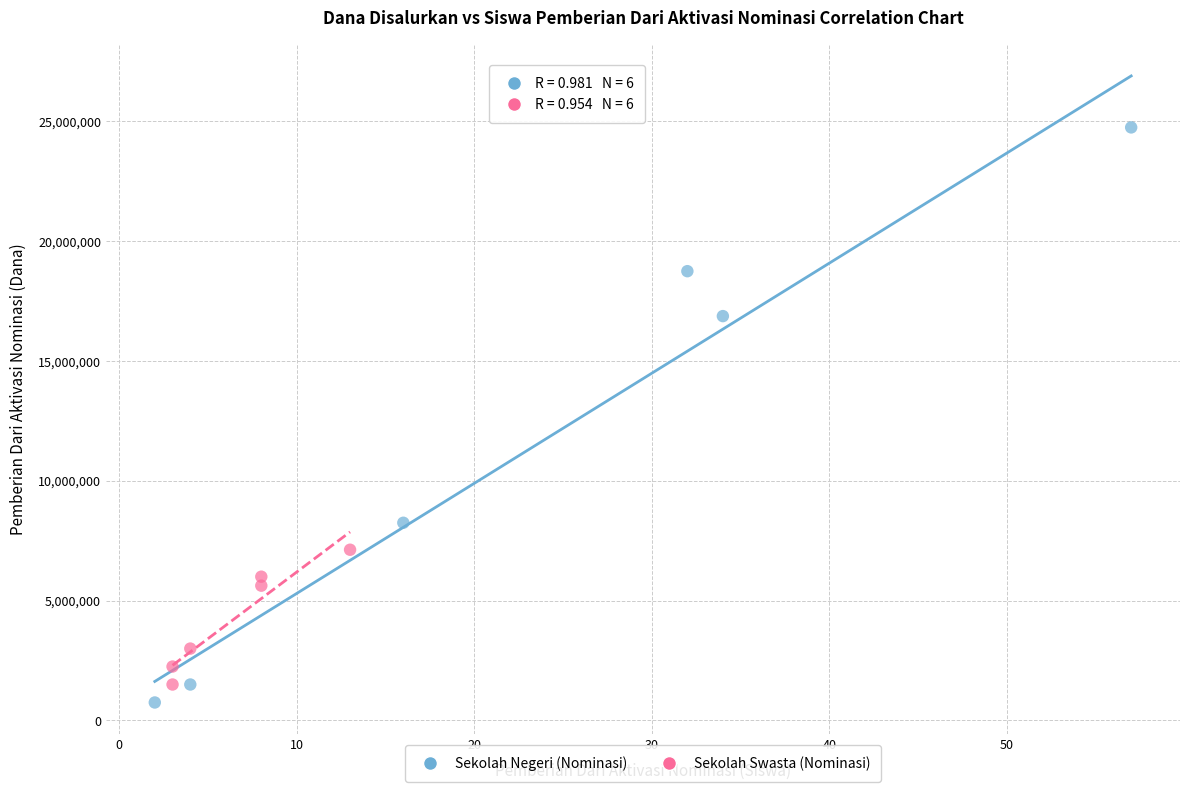

Which series has the widest spread of Y values?

Sekolah Negeri (Nominasi)